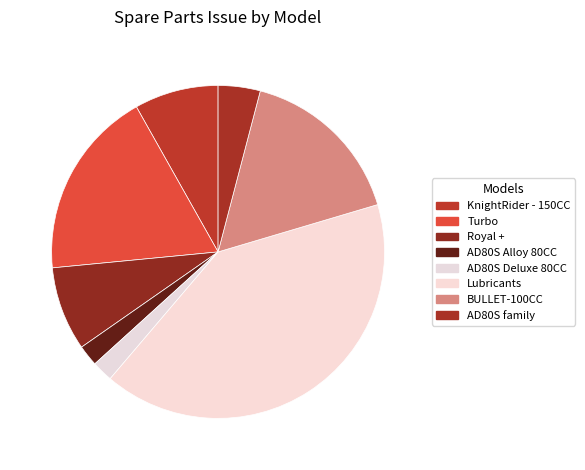

Which category has the biggest portion of the pie?

Lubricants